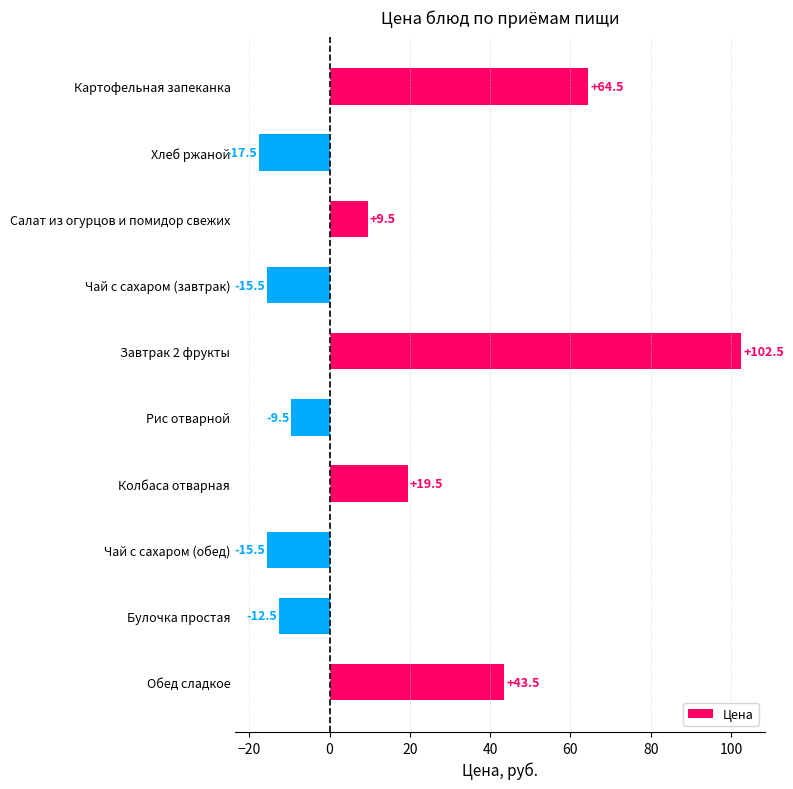

What is the sum of all values?

169.0